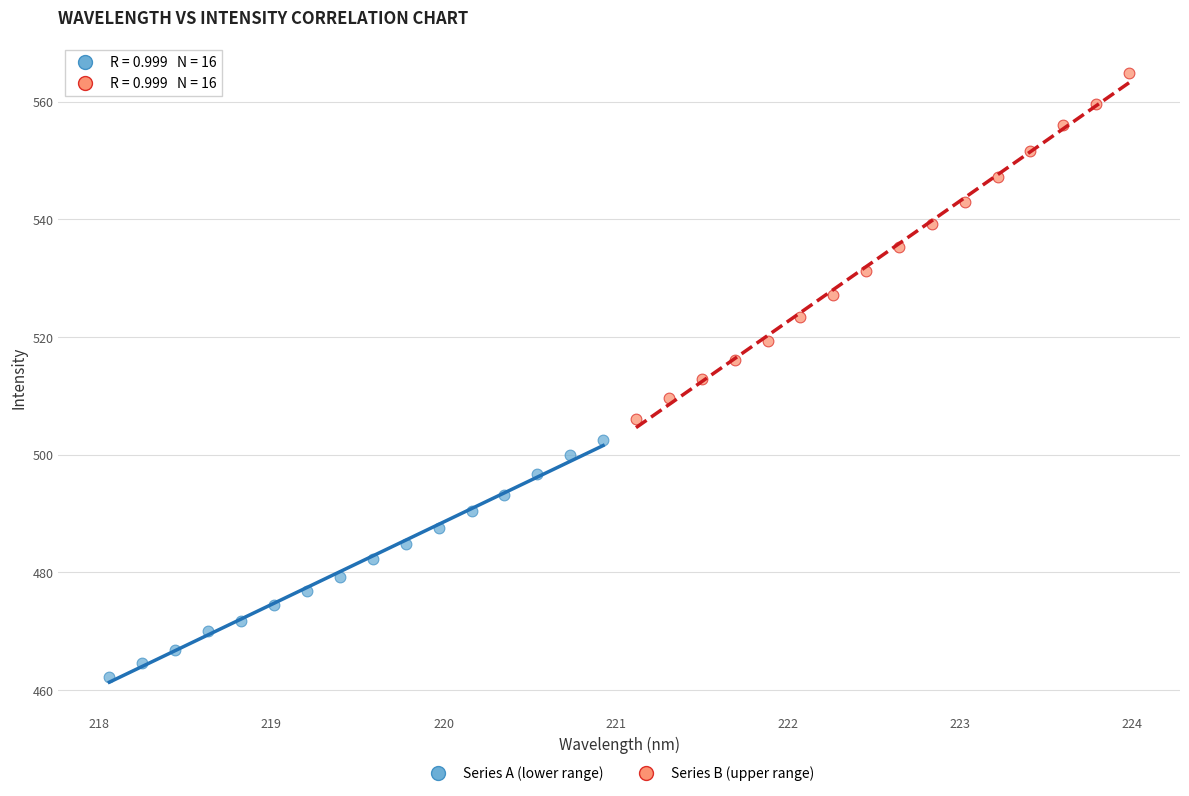

Which series reaches the maximum Y coordinate?

Series B (upper range)